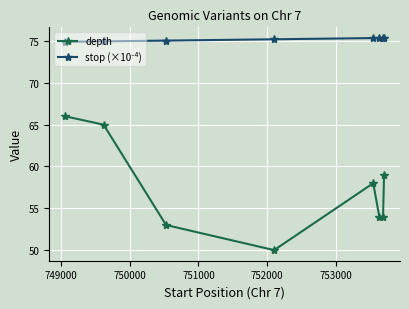

Which series has the largest range (max minus min)?

depth